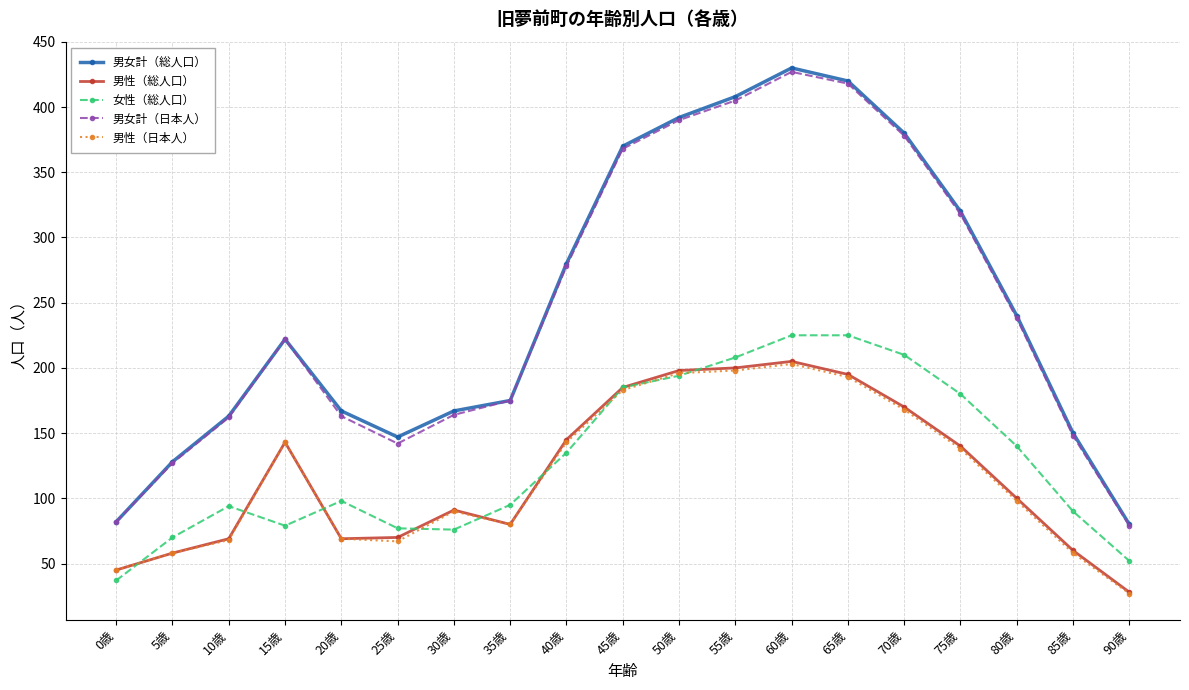

What is the label of the 8th point from the right?

55歳